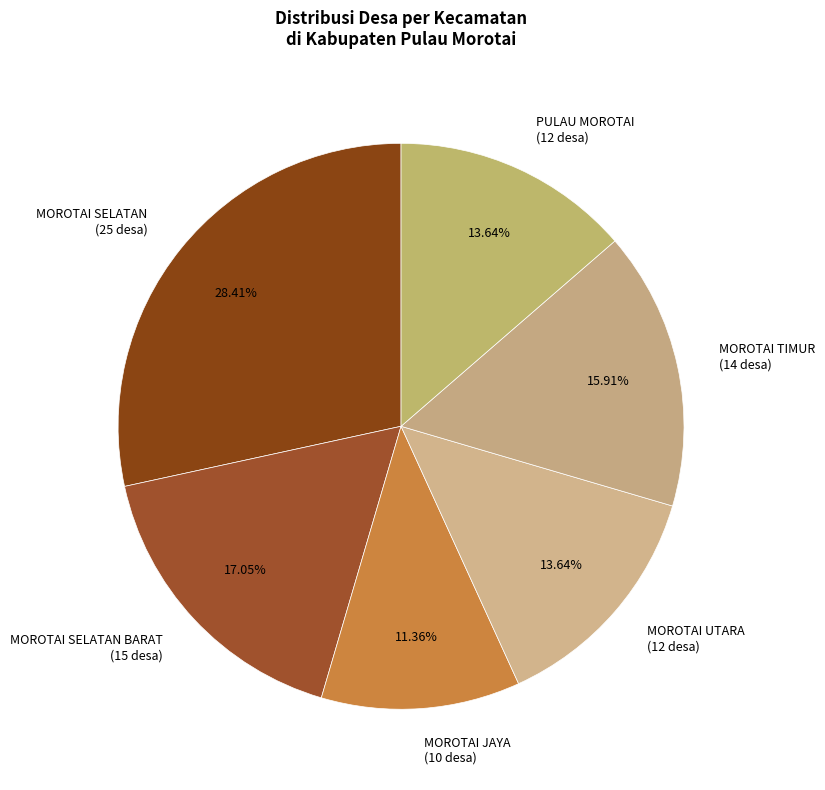

Which category has the biggest portion of the pie?

MOROTAI SELATAN (25 desa)